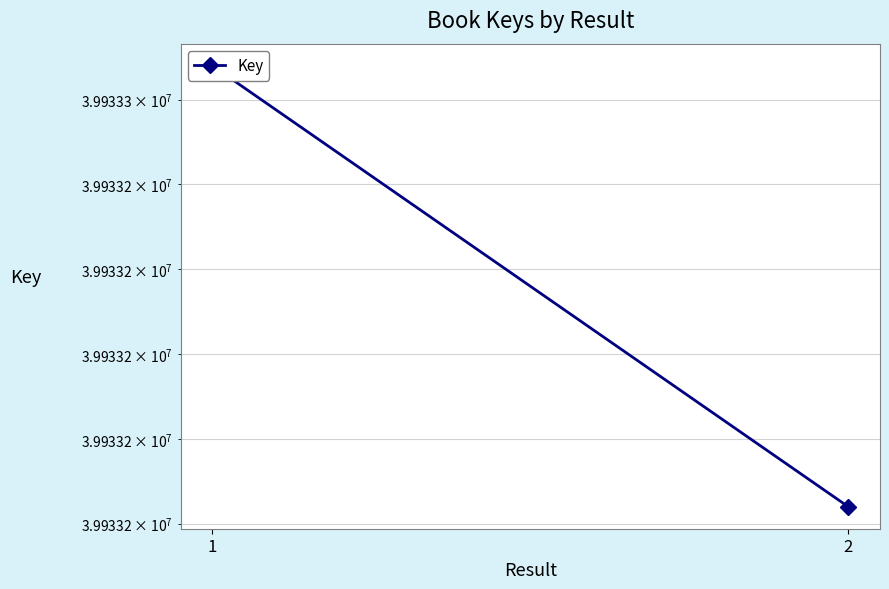

How many values are between 39933164 and 39933268?

2